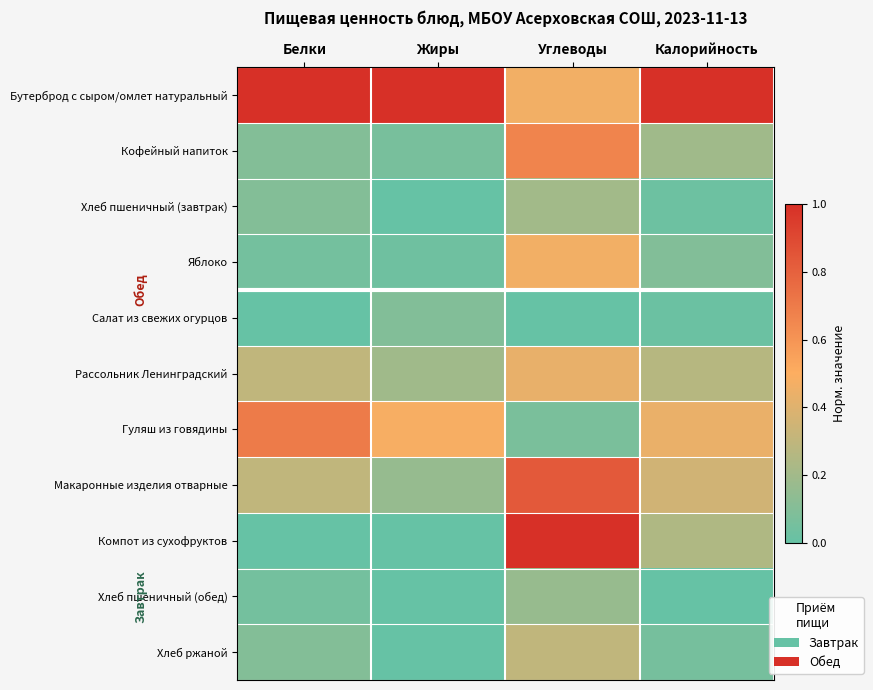

Which has a higher value, Углеводы or Жиры?

Жиры